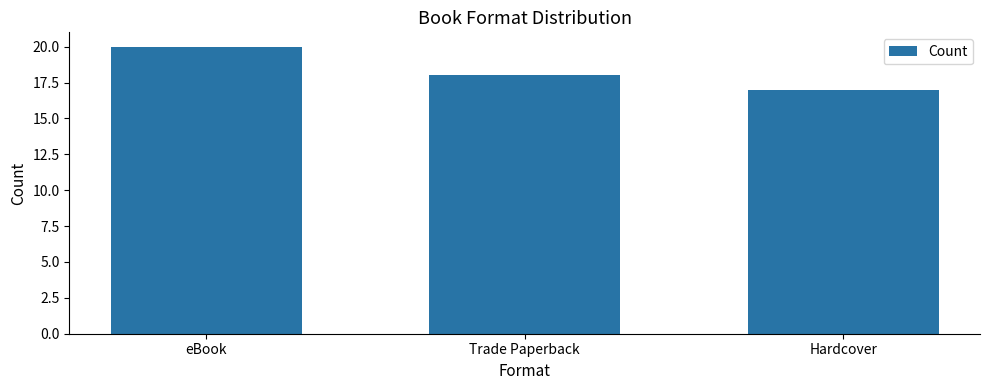

The chart shows a value of 24 at Hardcover. True or false?

False